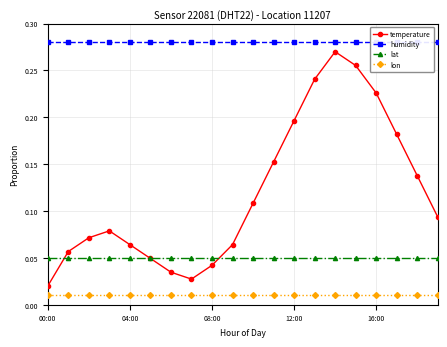

What is the maximum value for temperature?

0.3